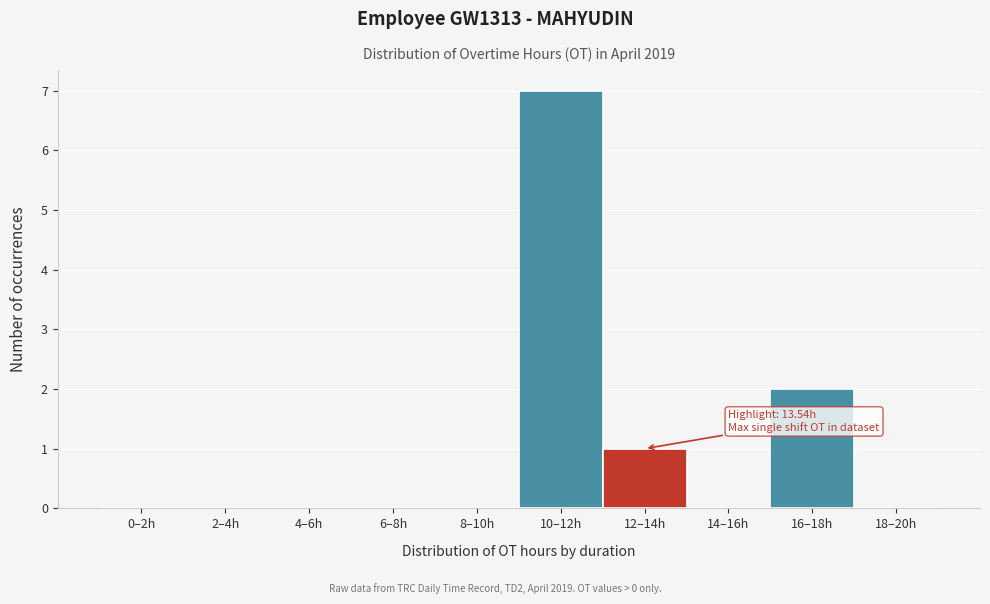

Reading left to right, list all the values displayed in this chart.

0–2h=0	2–4h=0	4–6h=0	6–8h=0	8–10h=0	10–12h=7	12–14h=1	14–16h=0	16–18h=2	18–20h=0